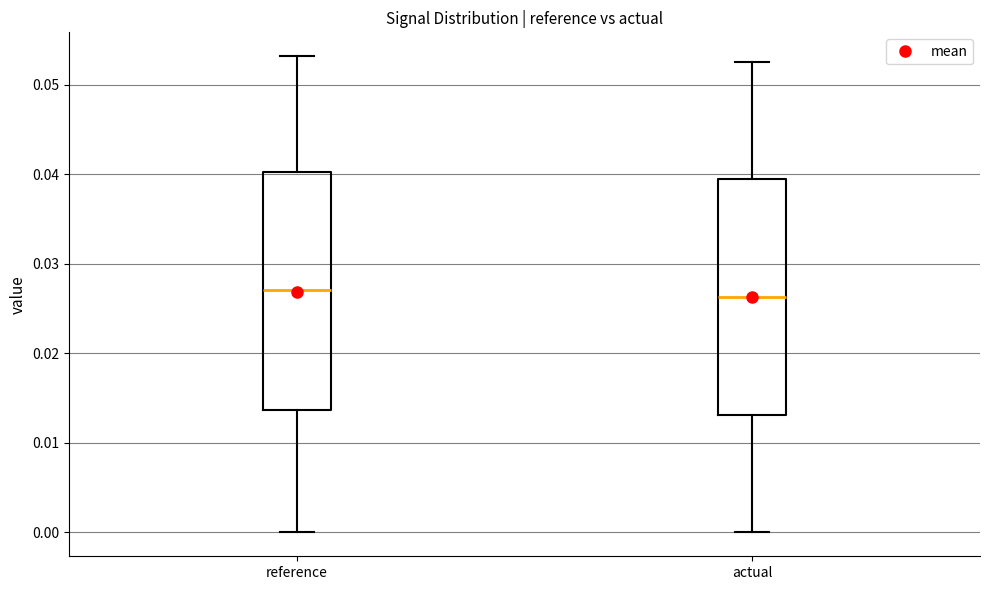

Reading left to right, transcribe this box plot: for each box, give where its median line is, the range the box spans, and where its two whiskers end, as read against the y-axis. The values are not printed on the chart, so give them approximately, as read against the axis.

reference: median 0.027, box 0.014 to 0.040, whiskers 0.000 to 0.053
actual: median 0.026, box 0.013 to 0.039, whiskers 0.000 to 0.053